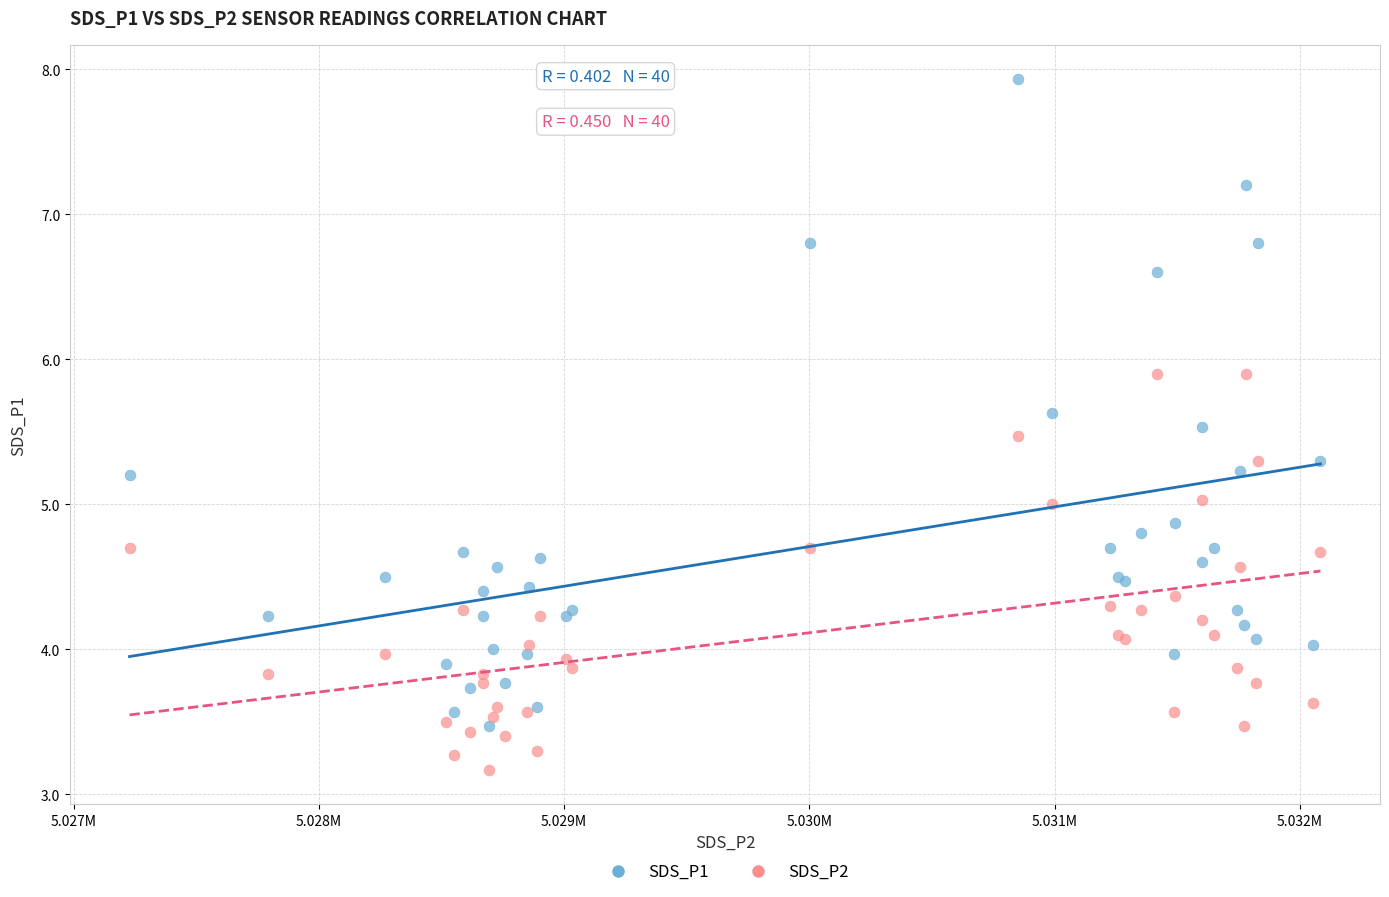

What is the X range (max minus min) for the scatter plot?

4856.0